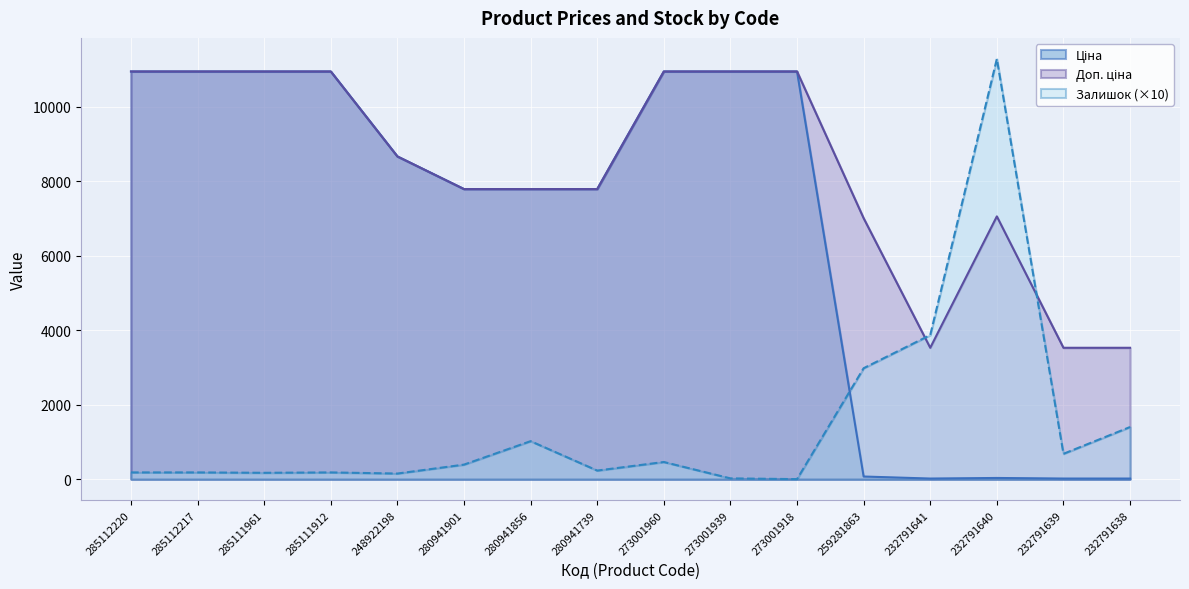

Reading left to right, transcribe all the data shown in this chart.

Ціна: 285112220=10952.0	285112217=10952.0	285111961=10952.0	285111912=10952.0	248922198=8669.7	280941901=7792.9	280941856=7792.9	280941739=7792.9	273001960=10952.0	273001939=10952.0	273001918=10952.0	259281863=70.1	232791641=15.7	232791640=31.4	232791639=15.7	232791638=15.7
Доп. ціна: 285112220=10952.0	285112217=10952.0	285111961=10952.0	285111912=10952.0	248922198=8669.7	280941901=7792.9	280941856=7792.9	280941739=7792.9	273001960=10952.0	273001939=10952.0	273001918=10952.0	259281863=7010.0	232791641=3529.0	232791640=7059.0	232791639=3529.0	232791638=3529.0
Залишок: 285112220=180.0	285112217=180.0	285111961=170.0	285111912=180.0	248922198=150.0	280941901=390.0	280941856=1020.0	280941739=230.0	273001960=460.0	273001939=20.0	273001918=0.0	259281863=2980.0	232791641=3870.0	232791640=11290.0	232791639=680.0	232791638=1400.0